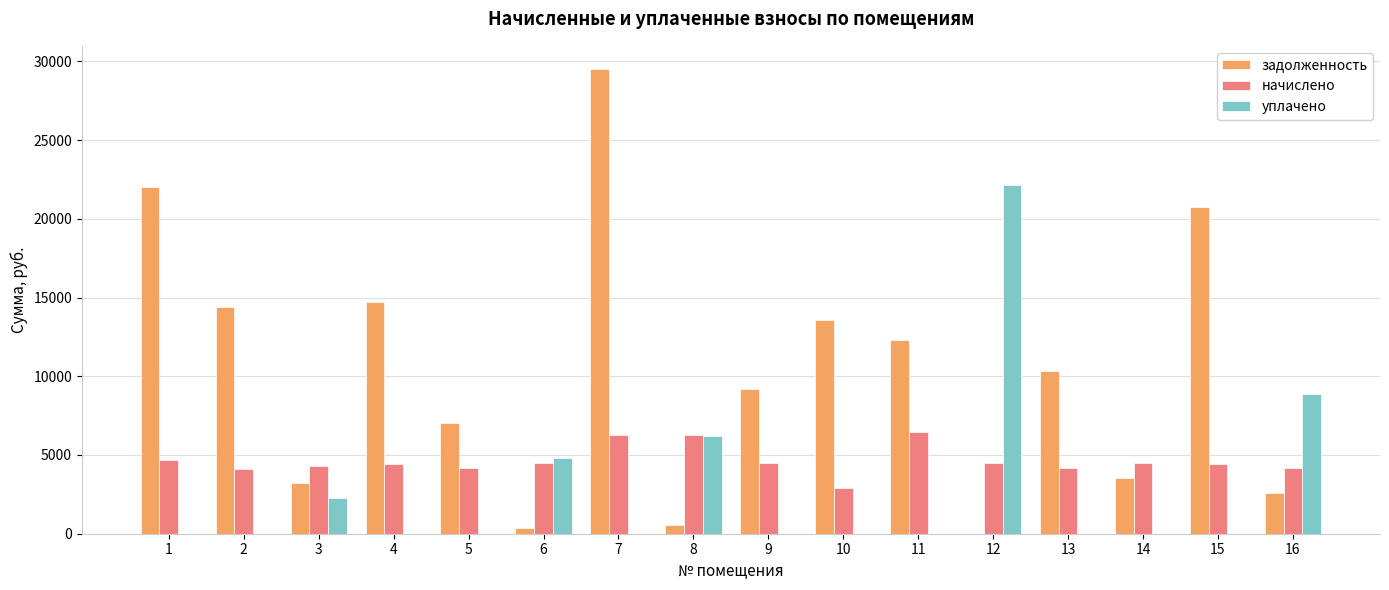

What is the total value across all series at 13?

14519.6